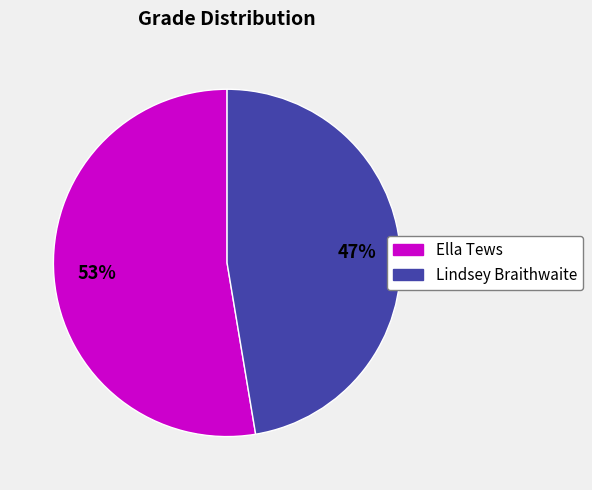

True or false: Ella Tews accounts for 60% of the total.

False